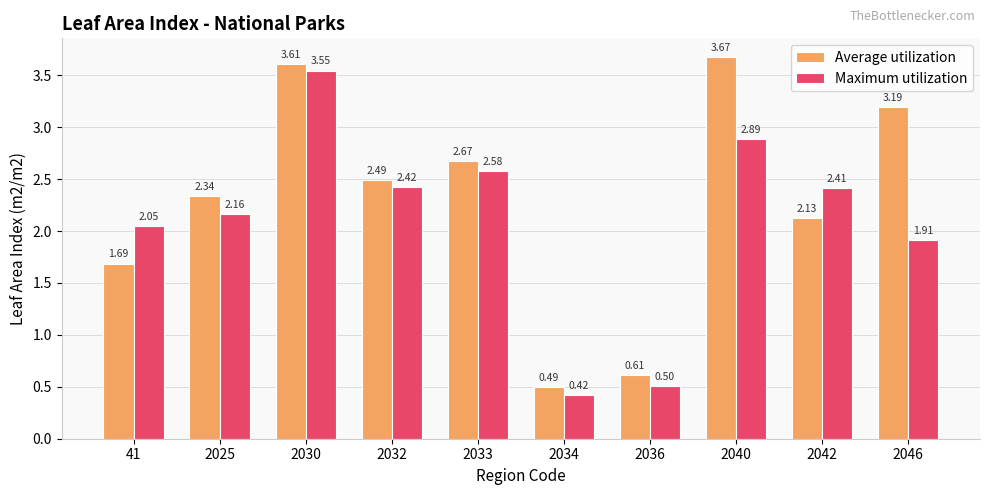

How many bars are there in each group?

2